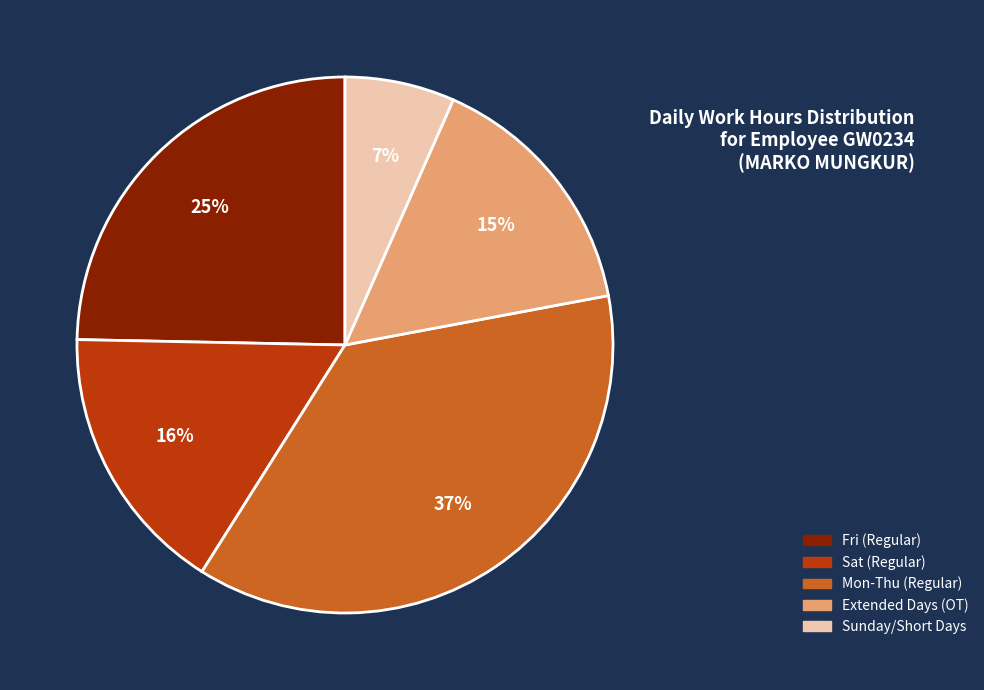

Does any single category account for the majority?

No